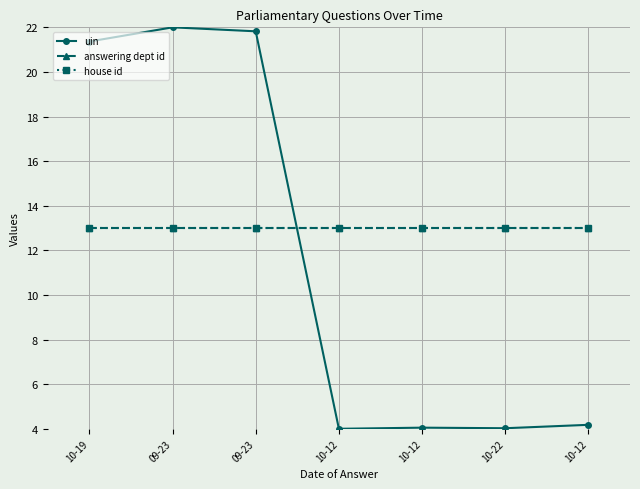

Reading right to left, extract all data points from this chart.

uin: 10-12=4.2	10-22=4.0	10-12=4.1	10-12=4.0	09-23=21.8	09-23=22.0	10-19=21.4
answering dept id: 10-12=13.0	10-22=13.0	10-12=13.0	10-12=13.0	09-23=13.0	09-23=13.0	10-19=13.0
house id: 10-12=13.0	10-22=13.0	10-12=13.0	10-12=13.0	09-23=13.0	09-23=13.0	10-19=13.0